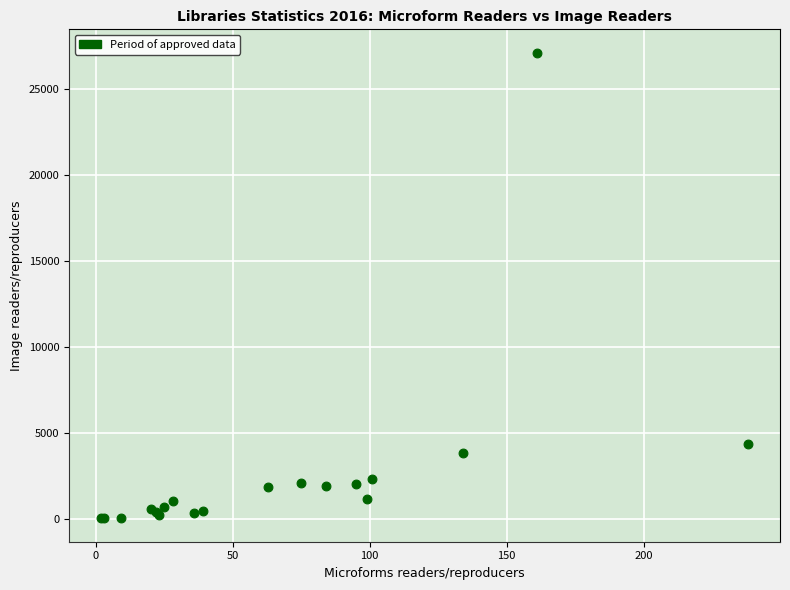

What Y value in the scatter plot is closest to 13567?

4371